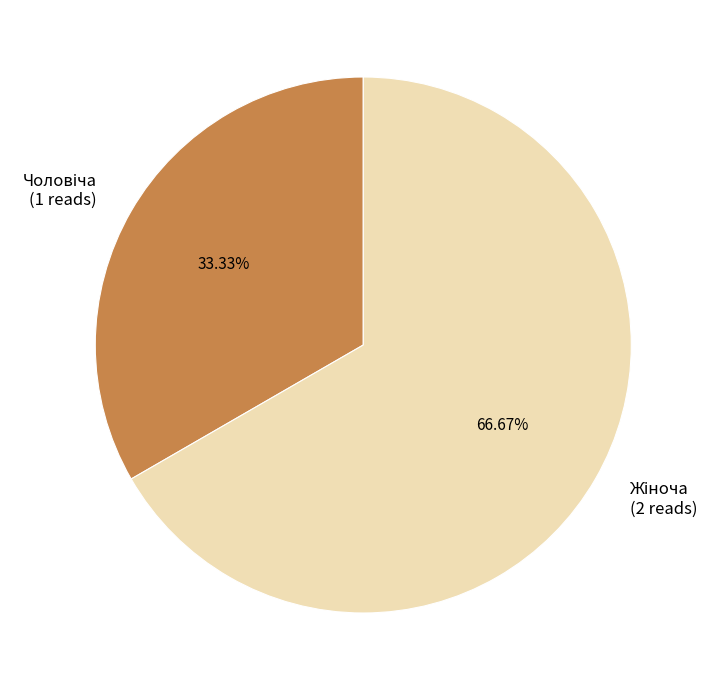

Does any single category account for the majority?

Yes